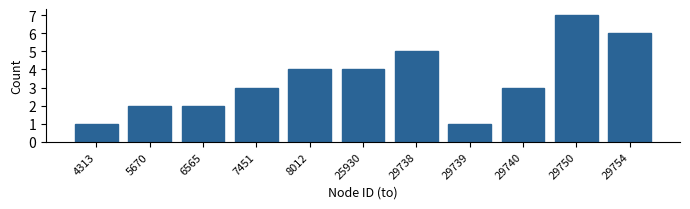

Reading left to right, transcribe all the data shown in this chart.

4313=1	5670=2	6565=2	7451=3	8012=4	25930=4	29738=5	29739=1	29740=3	29750=7	29754=6